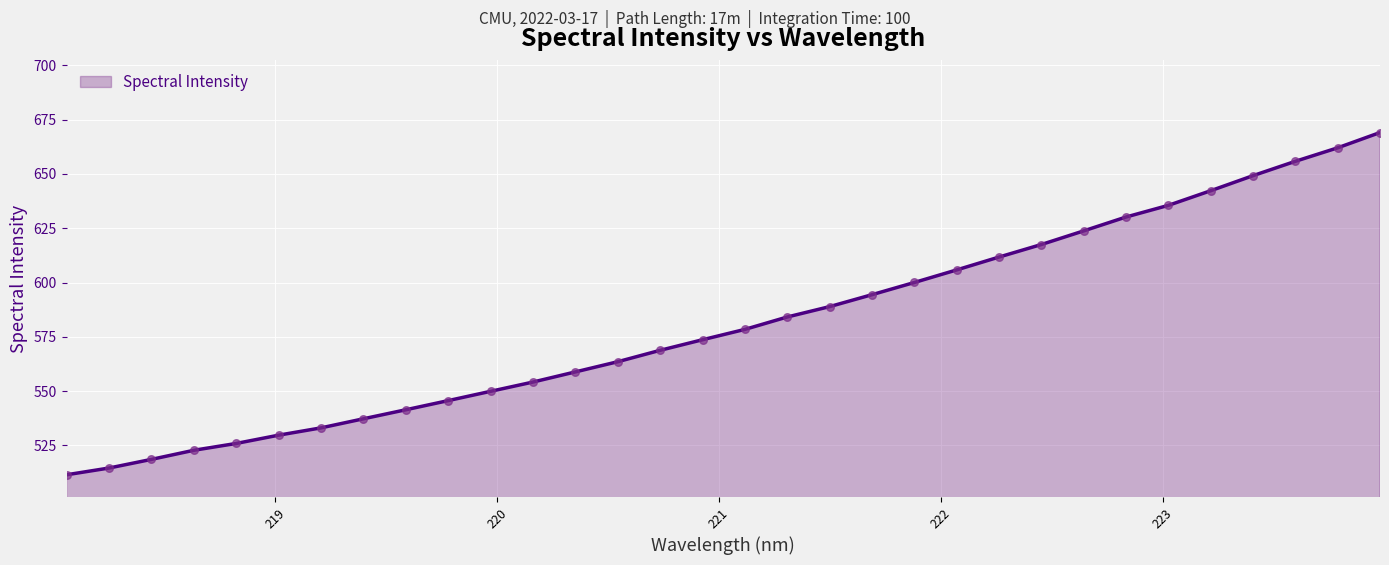

What is the difference between the maximum and minimum values?

157.6